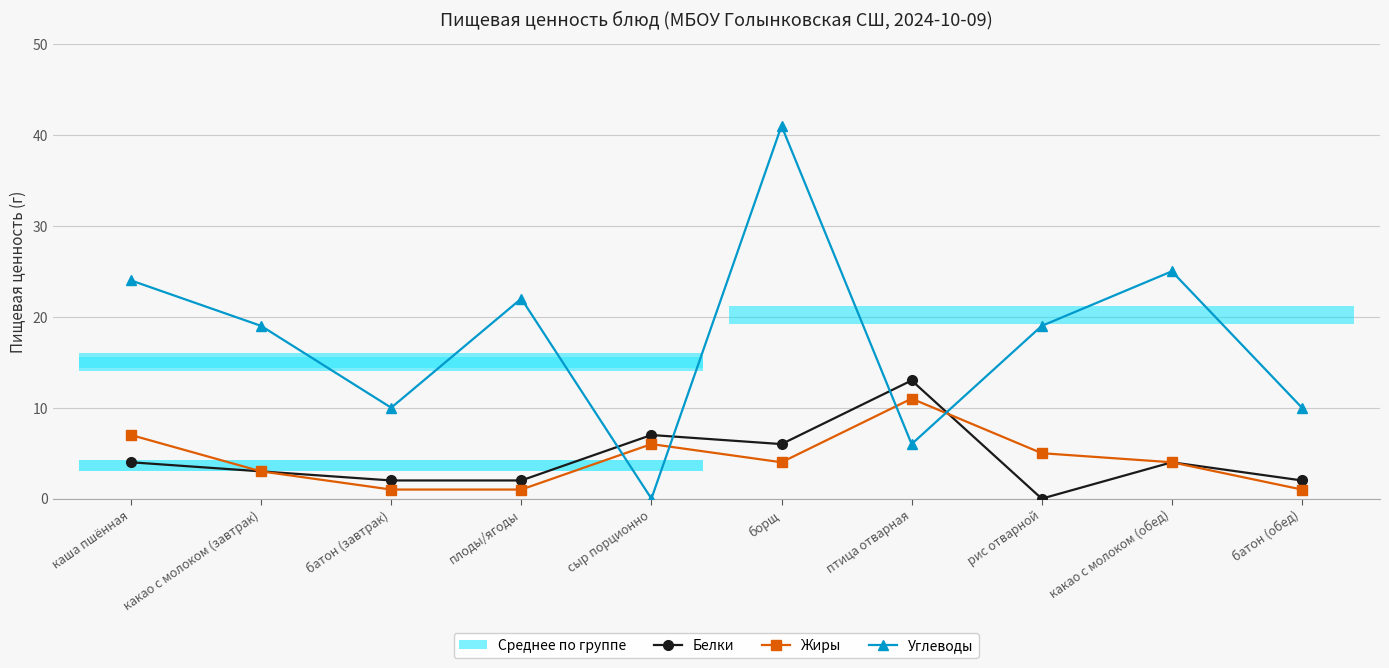

What is the sum of the Белки values at борщ and рис отварной?

6